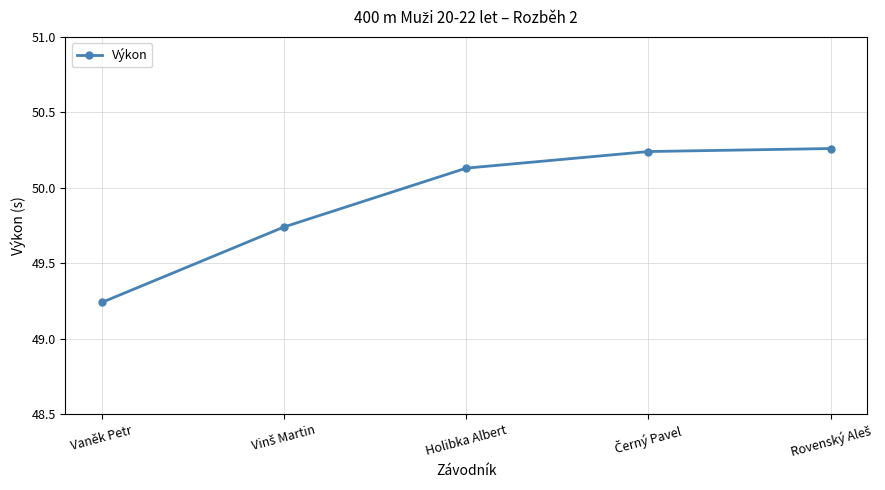

What is the label of the 3rd point from the left?

Holibka Albert